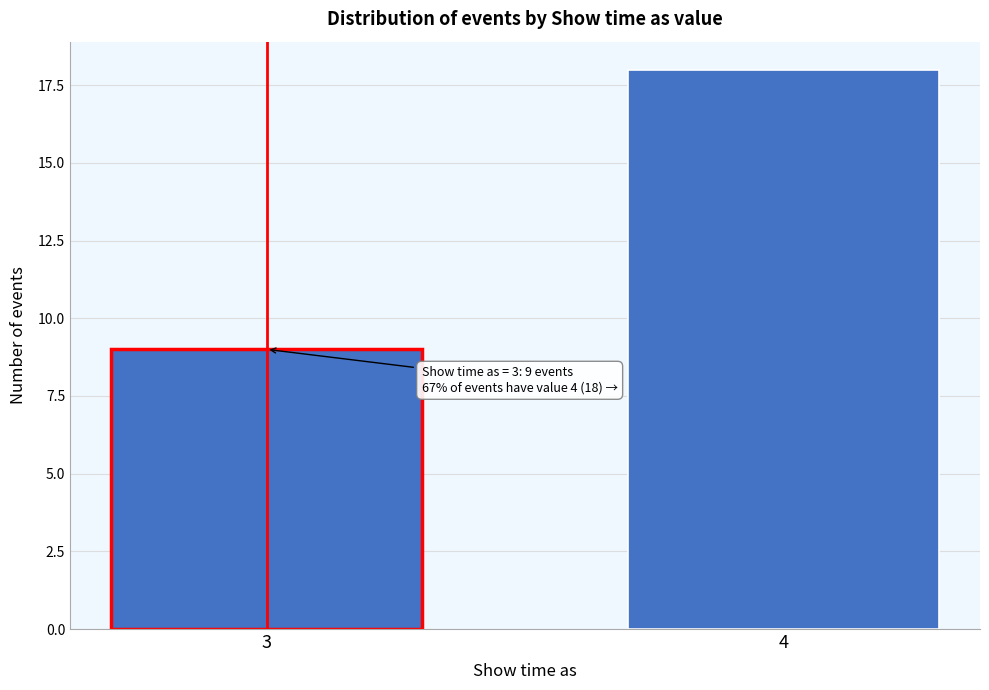

Reading right to left, what are all the values shown in this chart?

18	9